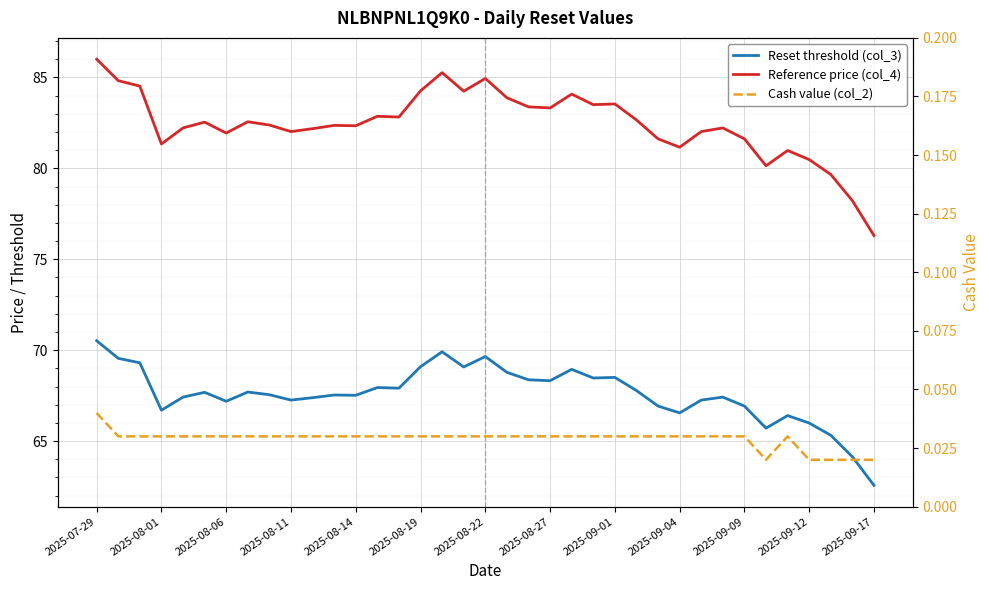

True or false: Cash value (col_2) and Reference price (col_4) cross at least once.

False